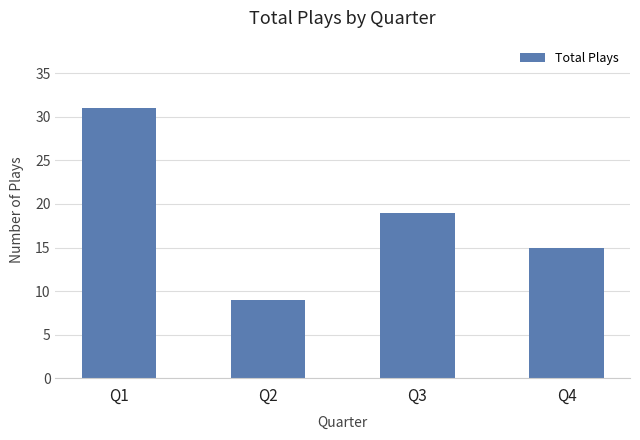

The value at Q2 is 2. True or false?

False